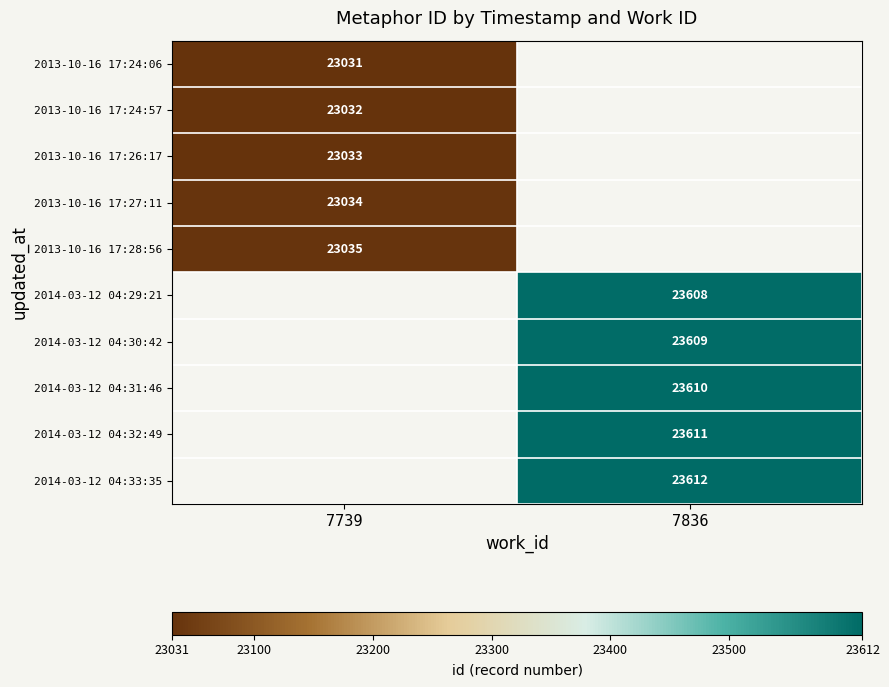

The 2014-03-12 04:31:46 series shows 6092.9 at 7836. True or false?

False